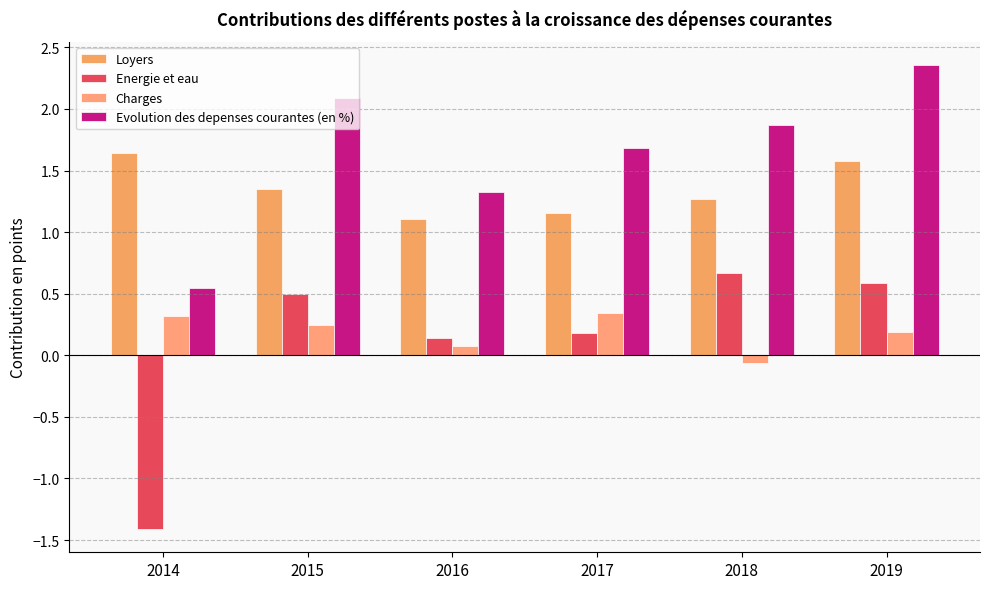

What value does the Charges series have at 2018?

-0.1